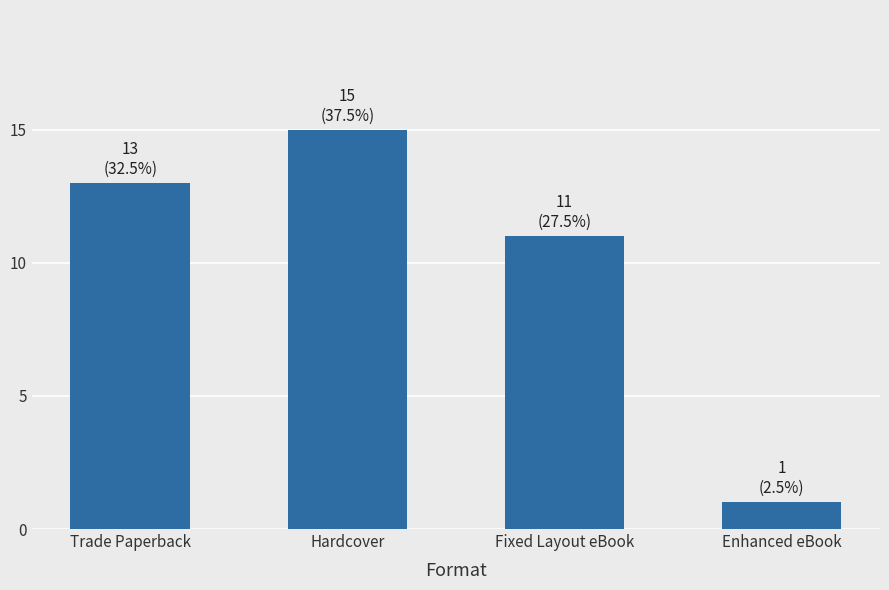

Does the chart contain stacked bars?

No